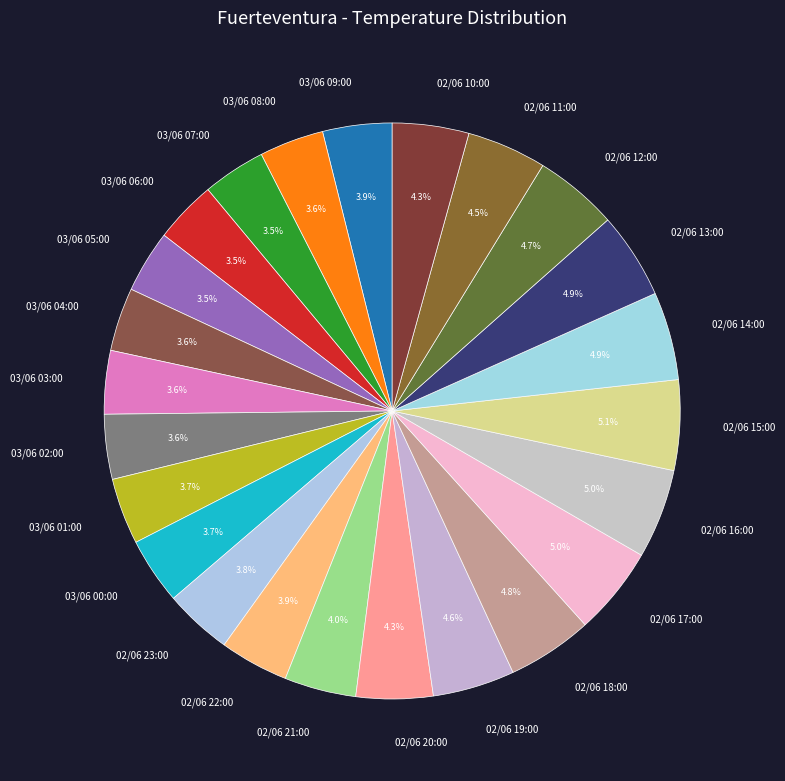

What portion of the pie excludes 03/06 03:00?

96.4%